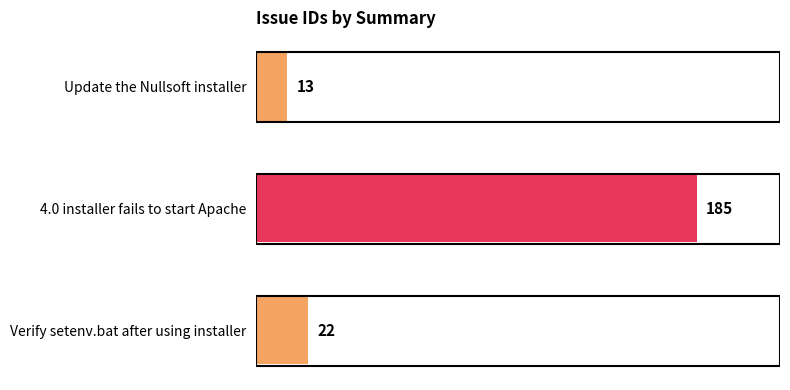

How many series are shown in this chart?

1